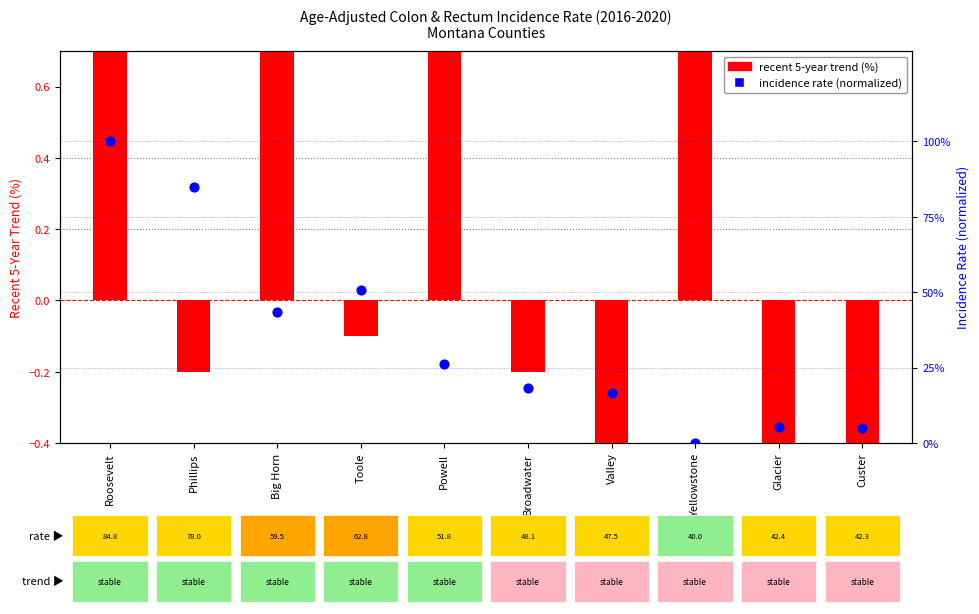

Which series has the largest total across all categories?

incidence rate (normalized)